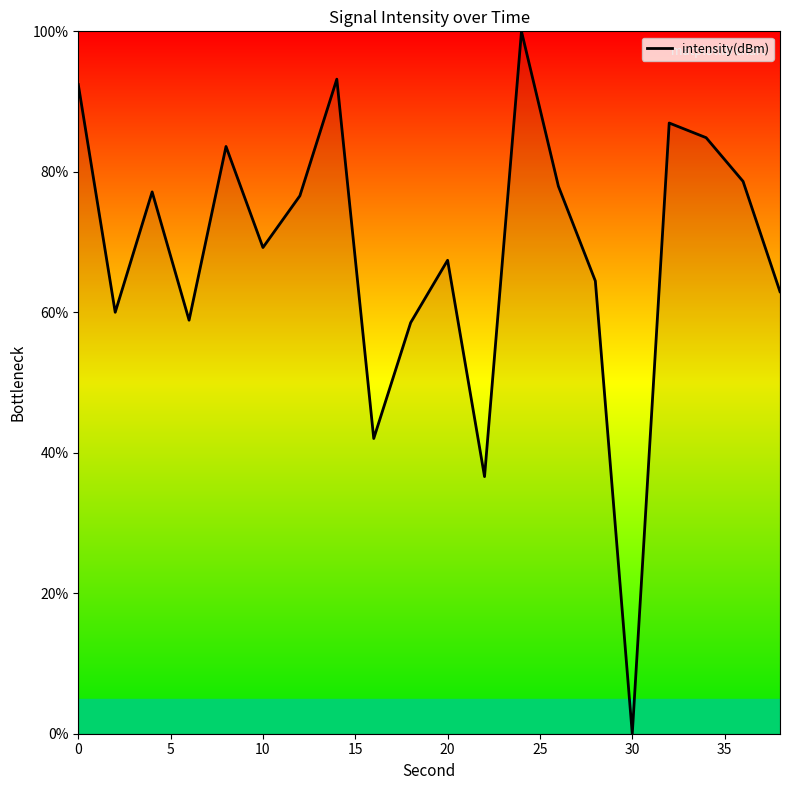

Does the chart display data point markers on the line(s)?

No